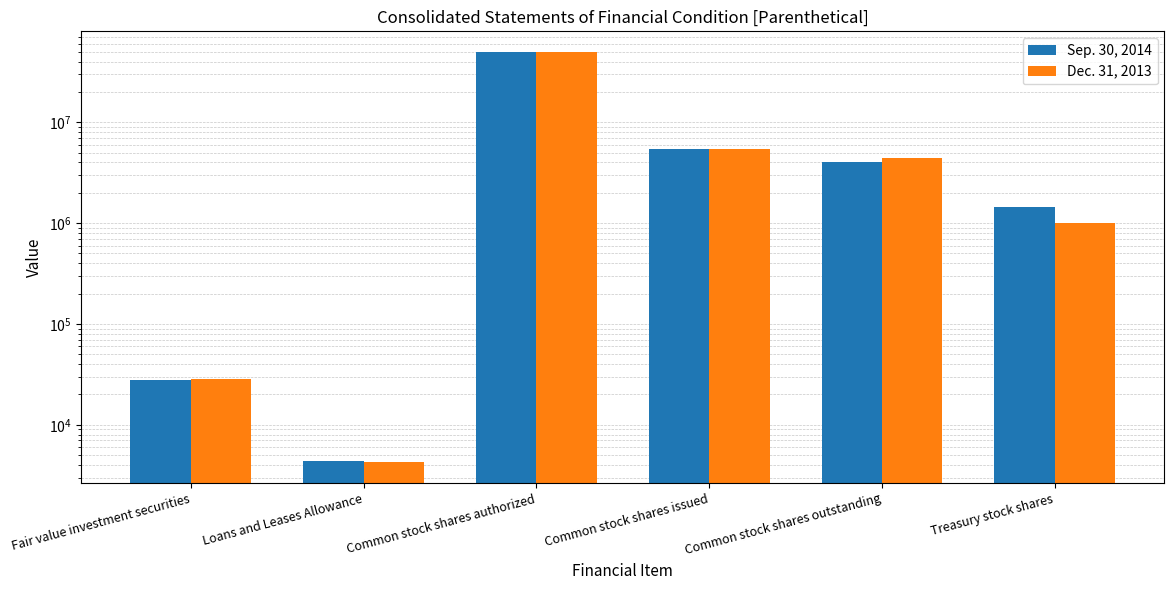

What is the average value of the Sep. 30, 2014 series?

10163521